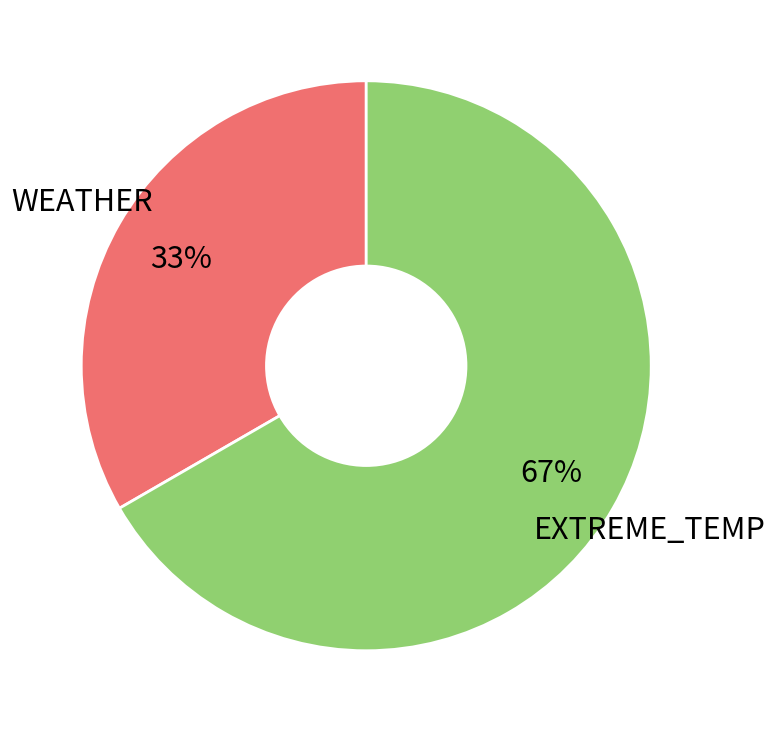

To the nearest percent, what is the average slice percentage?

50%